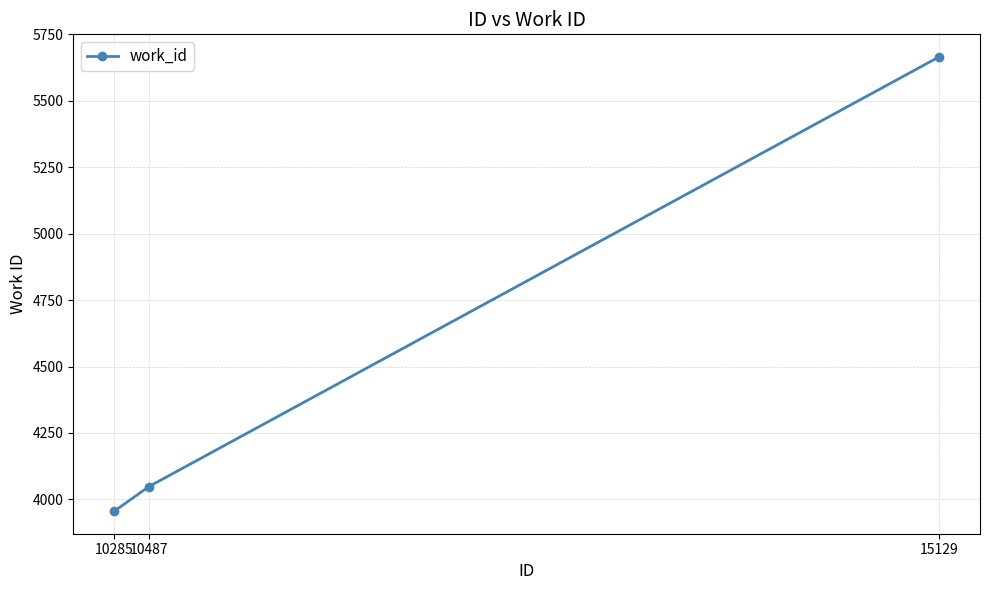

Rank the categories by value from highest to lowest.

15129, 10487, 10285